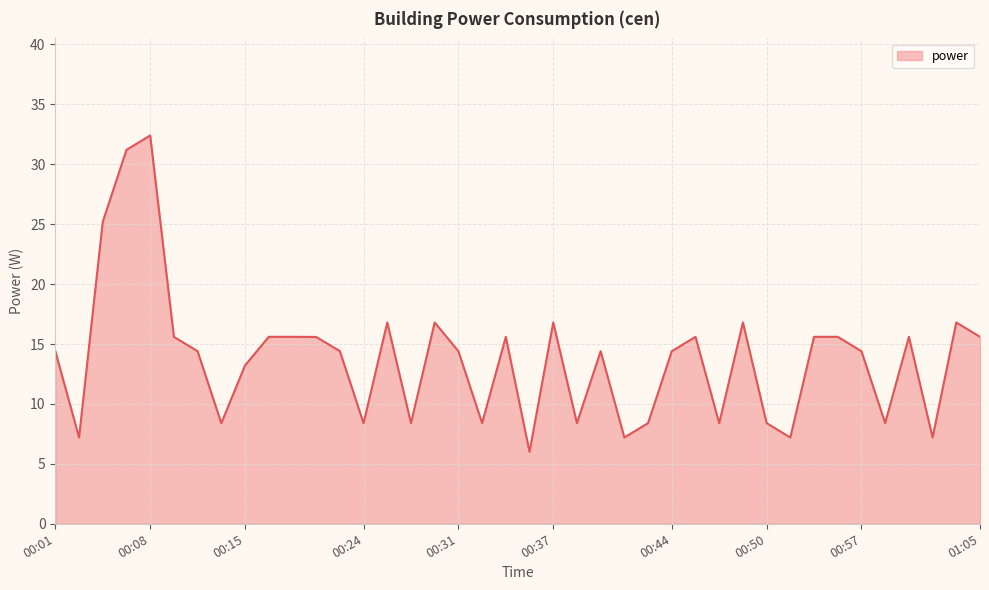

What is the difference between the second highest and second lowest values?

24.0